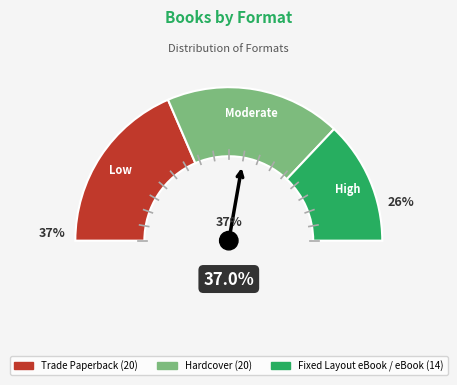

Count the number of slices in the pie.

3